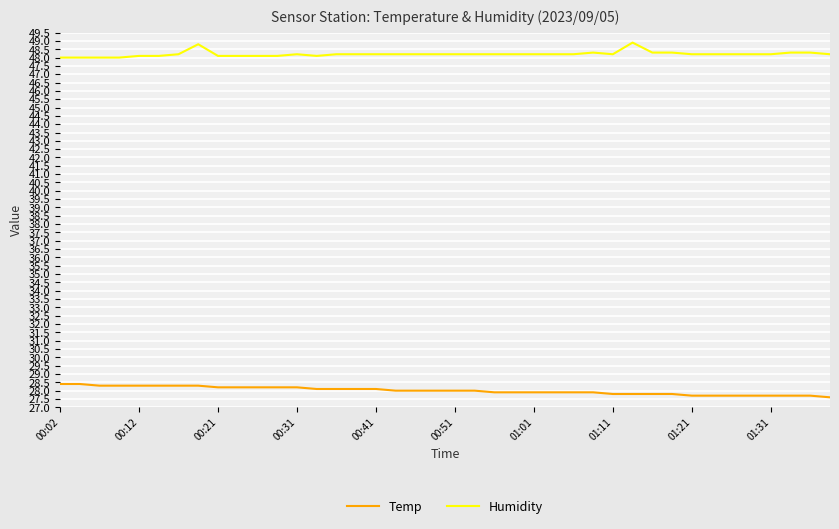

Which series has the largest total across all categories?

Humidity